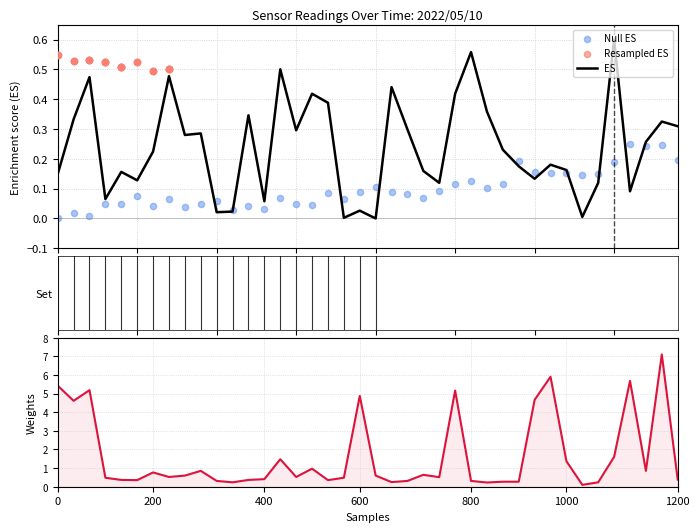

At which category is the sum across all series the highest?

38